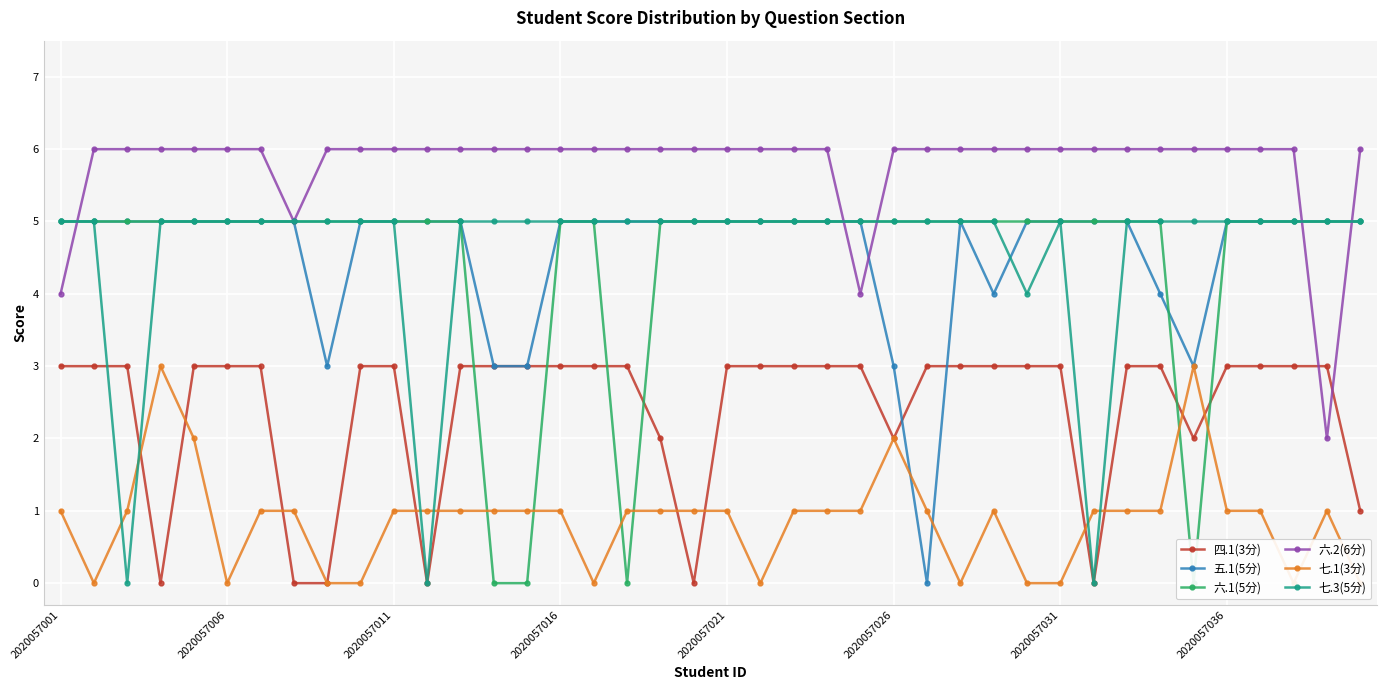

How many lines are shown in the chart?

6